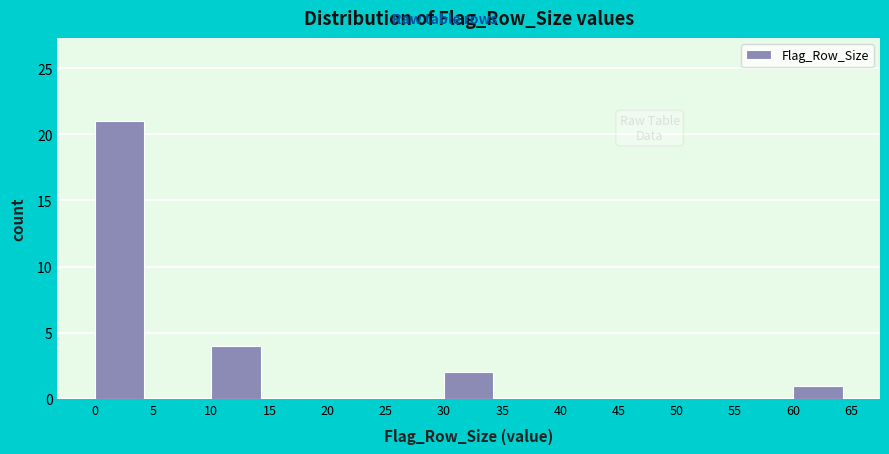

How tall is the bar that spans 30 to 35 on the x-axis? The values are not printed on the chart, so give them approximately, as read against the axis.

2